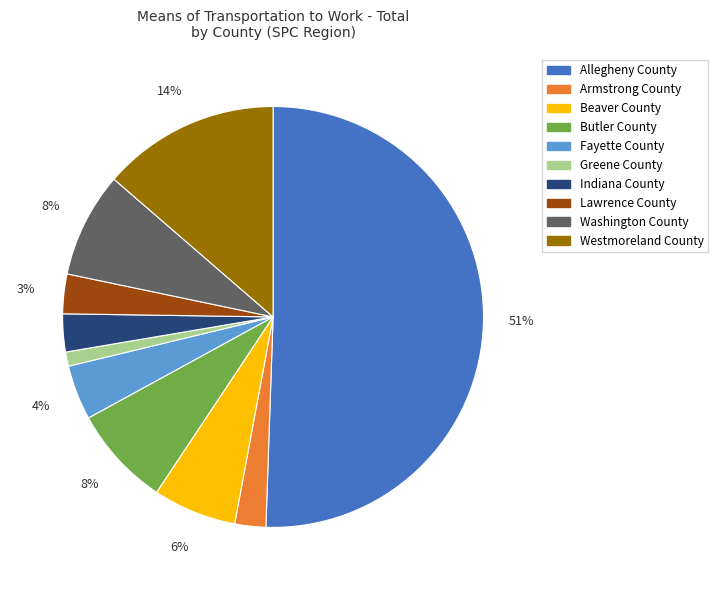

To the nearest percent, what is the combined percentage of Westmoreland County and Beaver County?

20%